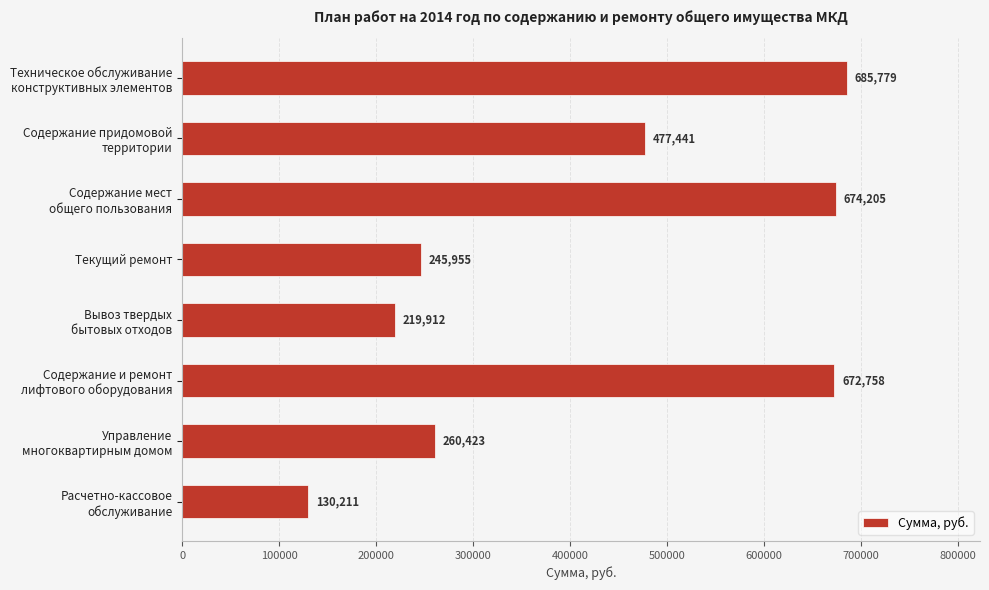

Count the number of data series in this chart.

1